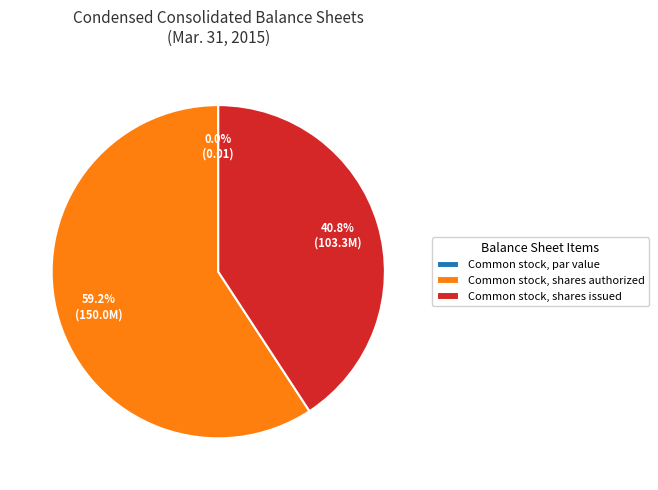

What is the majority slice?

Common stock, shares authorized